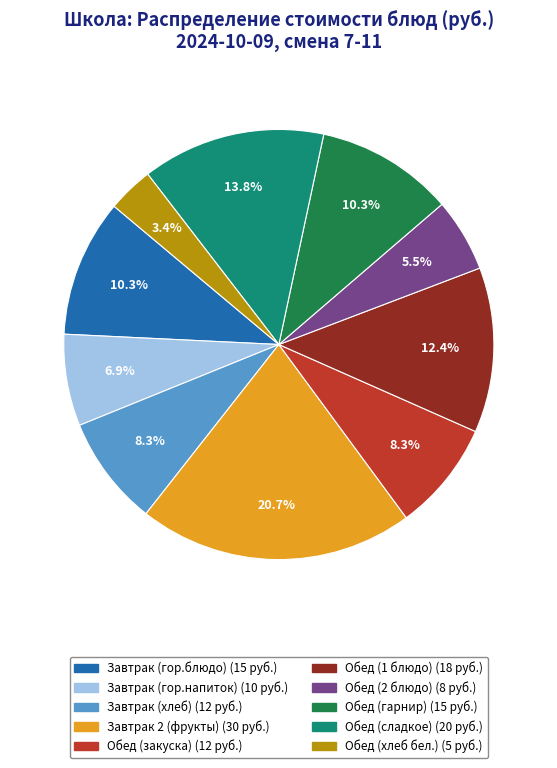

Do Обед (хлеб бел.) and Обед (гарнир) together represent more than half of the pie?

No